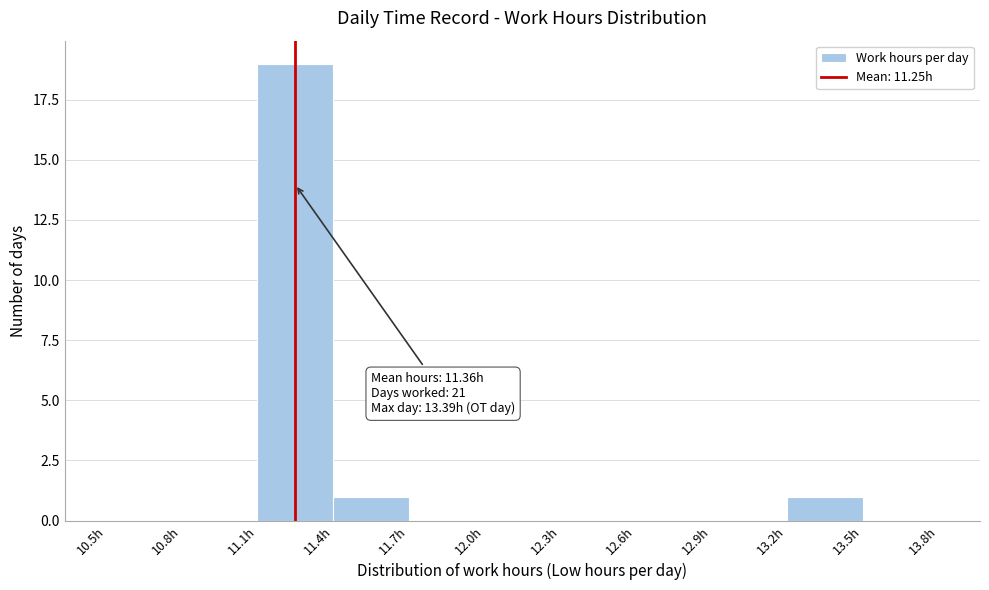

Over which range of the x-axis is the bar tallest?

11.1 to 11.4